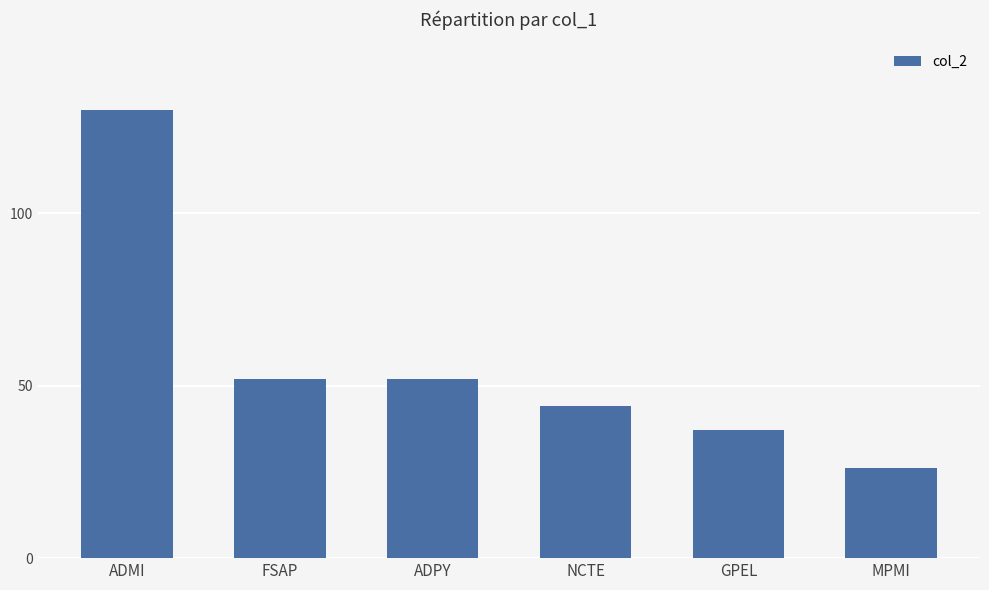

Reading left to right, what are all the values shown in this chart?

ADMI=130	FSAP=52	ADPY=52	NCTE=44	GPEL=37	MPMI=26